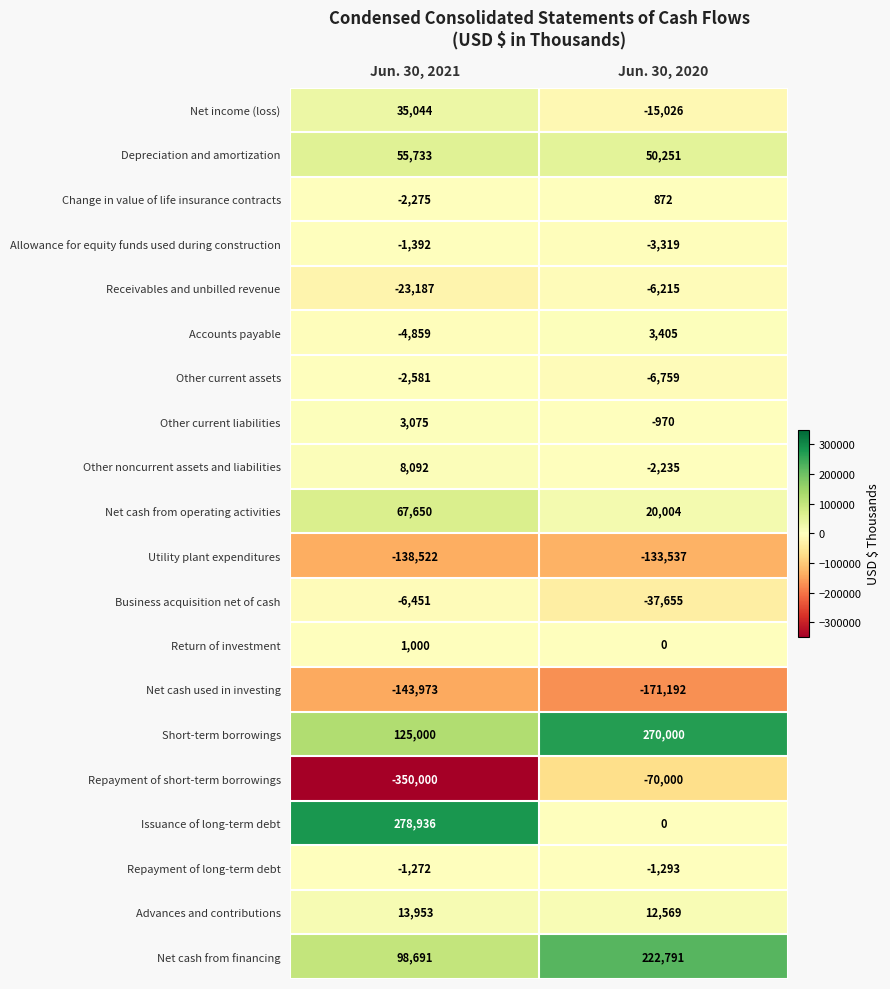

Which series has the largest range (max minus min)?

Repayment of short-term borrowings